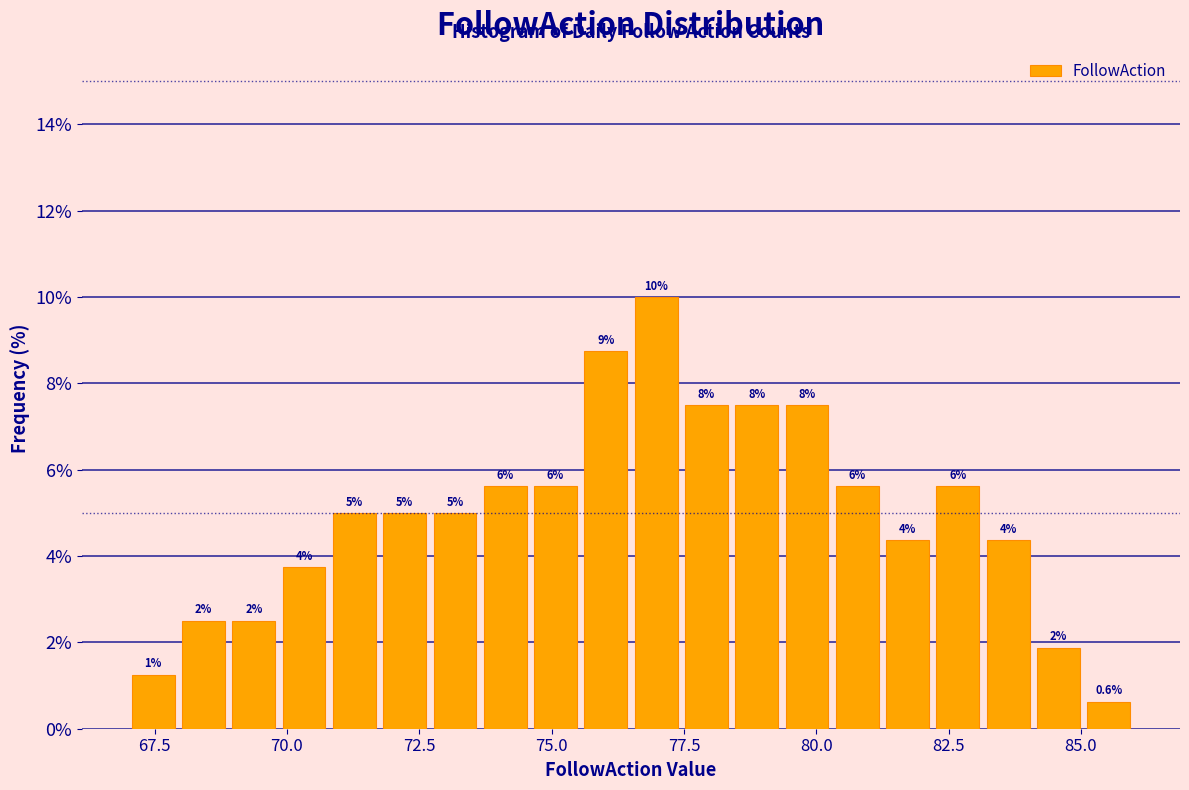

Around what value on the x-axis is the tallest bar? Give the approximate position of its centre, as read against the axis.

77.0